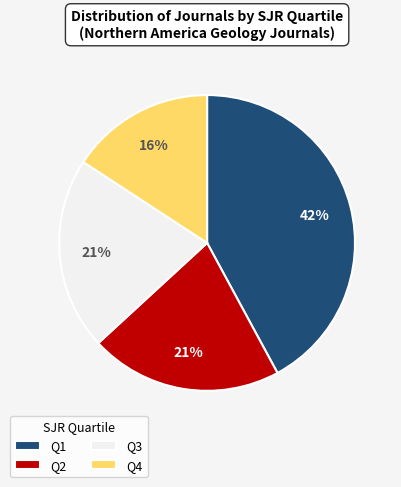

Is it true that Q1 is 32% of the pie?

False